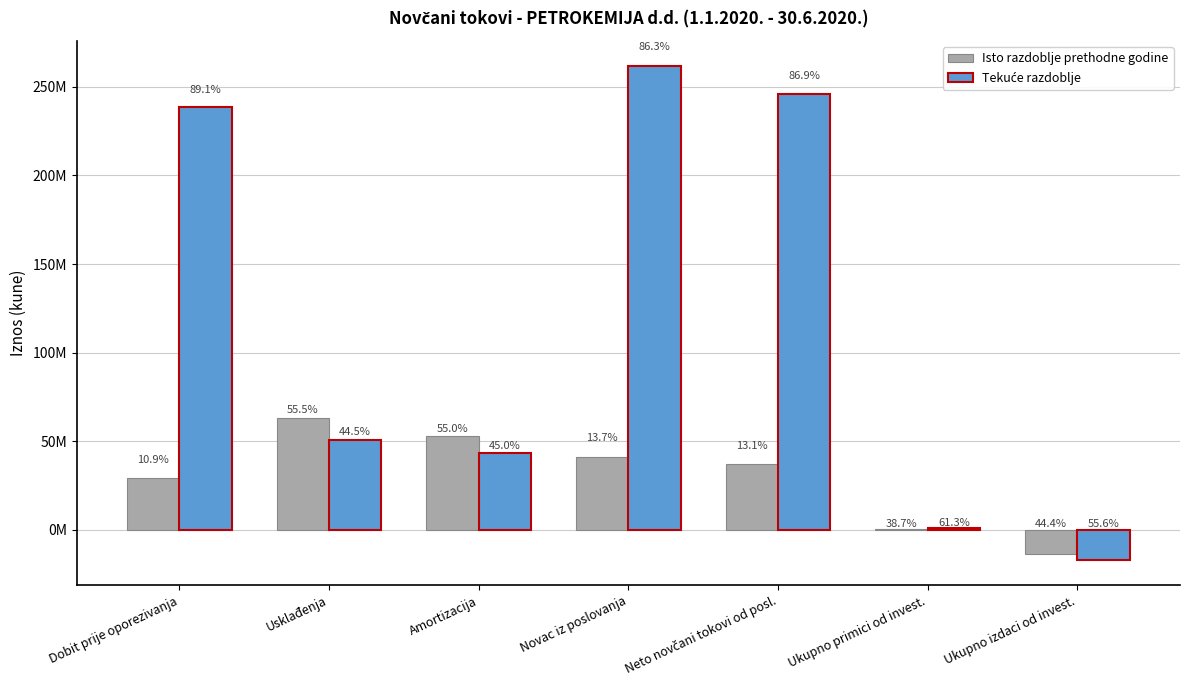

What is the label of the 7th bar from the right?

Dobit prije oporezivanja